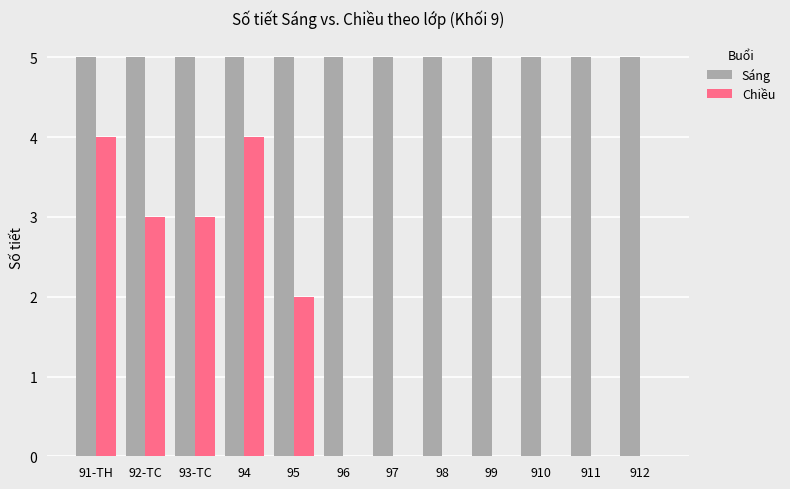

The Chiều series shows -1 at 911. True or false?

False